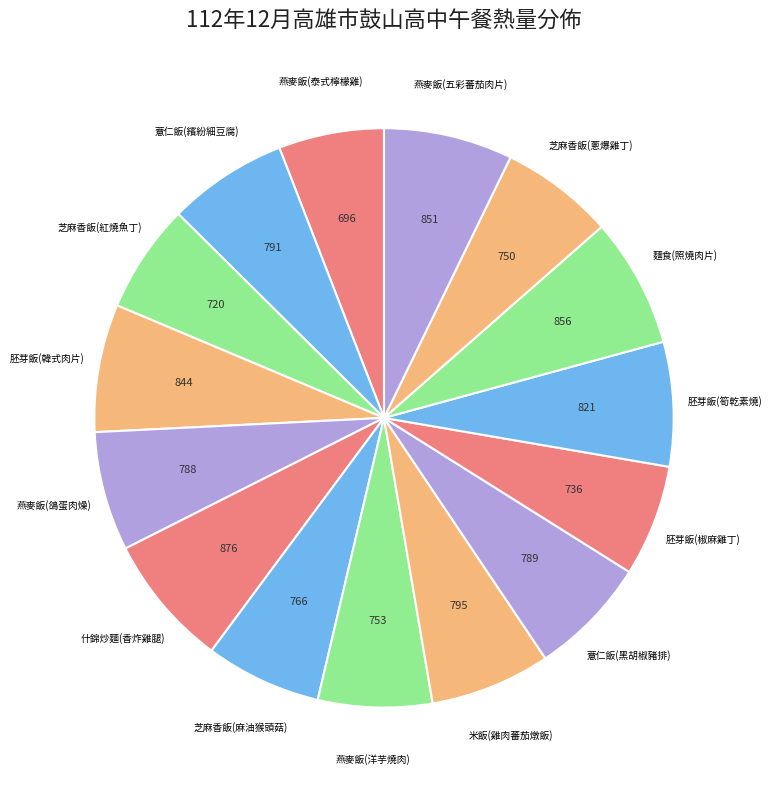

Combined, do 薏仁飯(繽紛細豆腐) and 薏仁飯(黑胡椒豬排) account for over 50%?

No